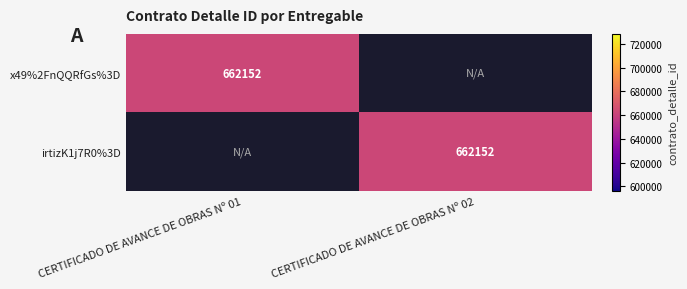

The x49%2FnQQRfGs%3D series shows 662152 at CERTIFICADO DE AVANCE DE OBRAS Nº 01. True or false?

True